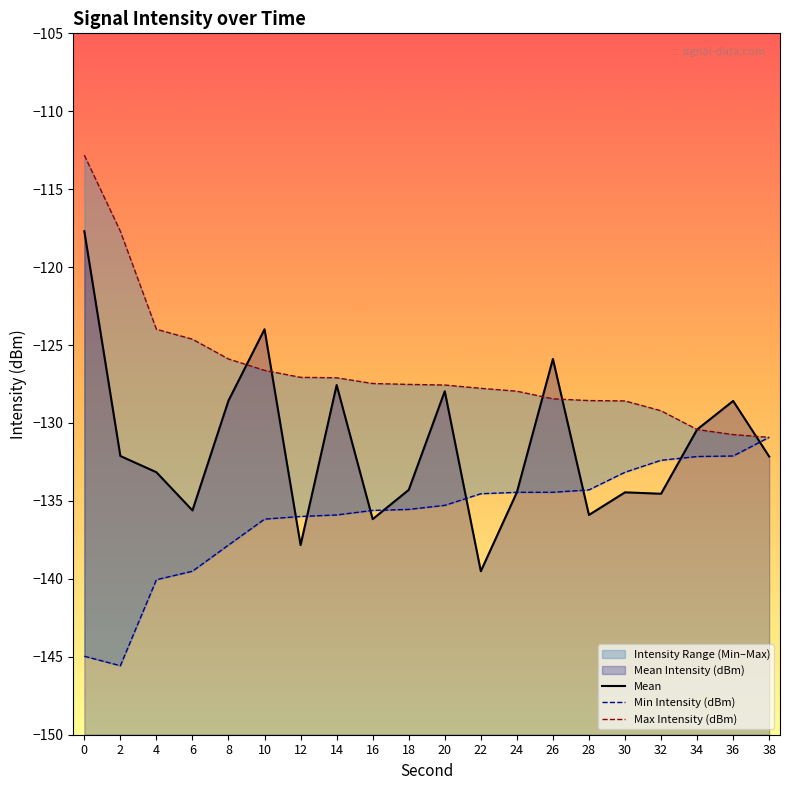

List the series in order of their overall mean, highest first.

Max Intensity (dBm), Mean, Min Intensity (dBm)